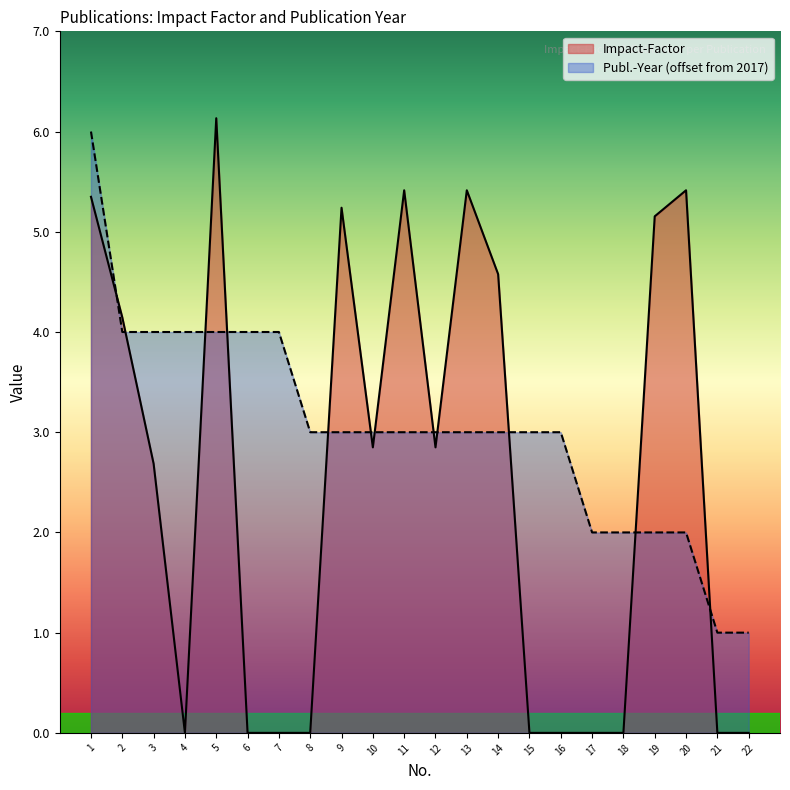

How many positive values does the Impact-Factor series have?

12